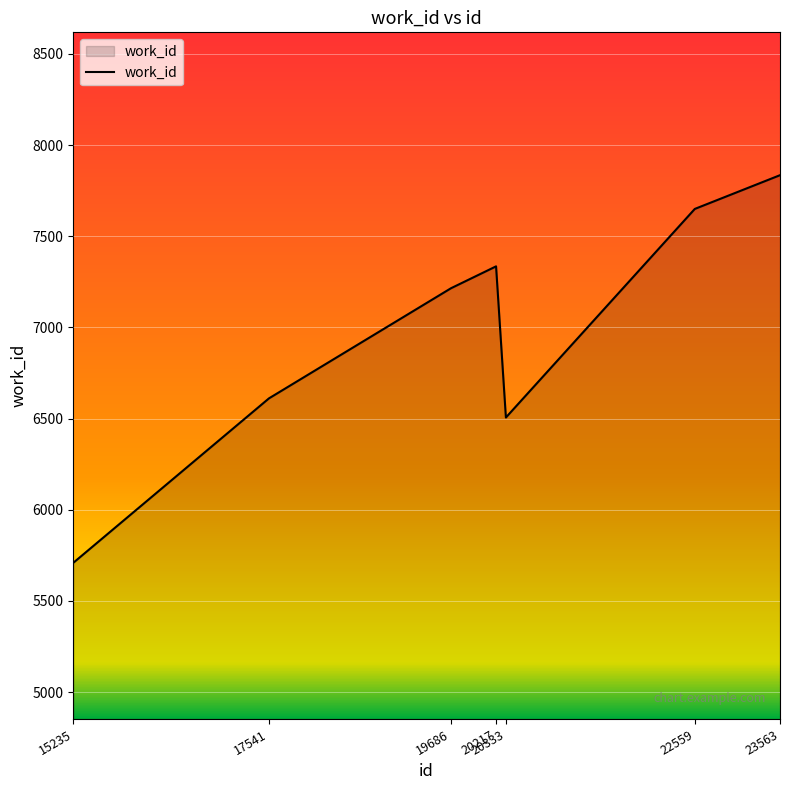

List the labels in order of value, largest first.

23563, 22559, 20217, 19686, 17541, 20333, 15235